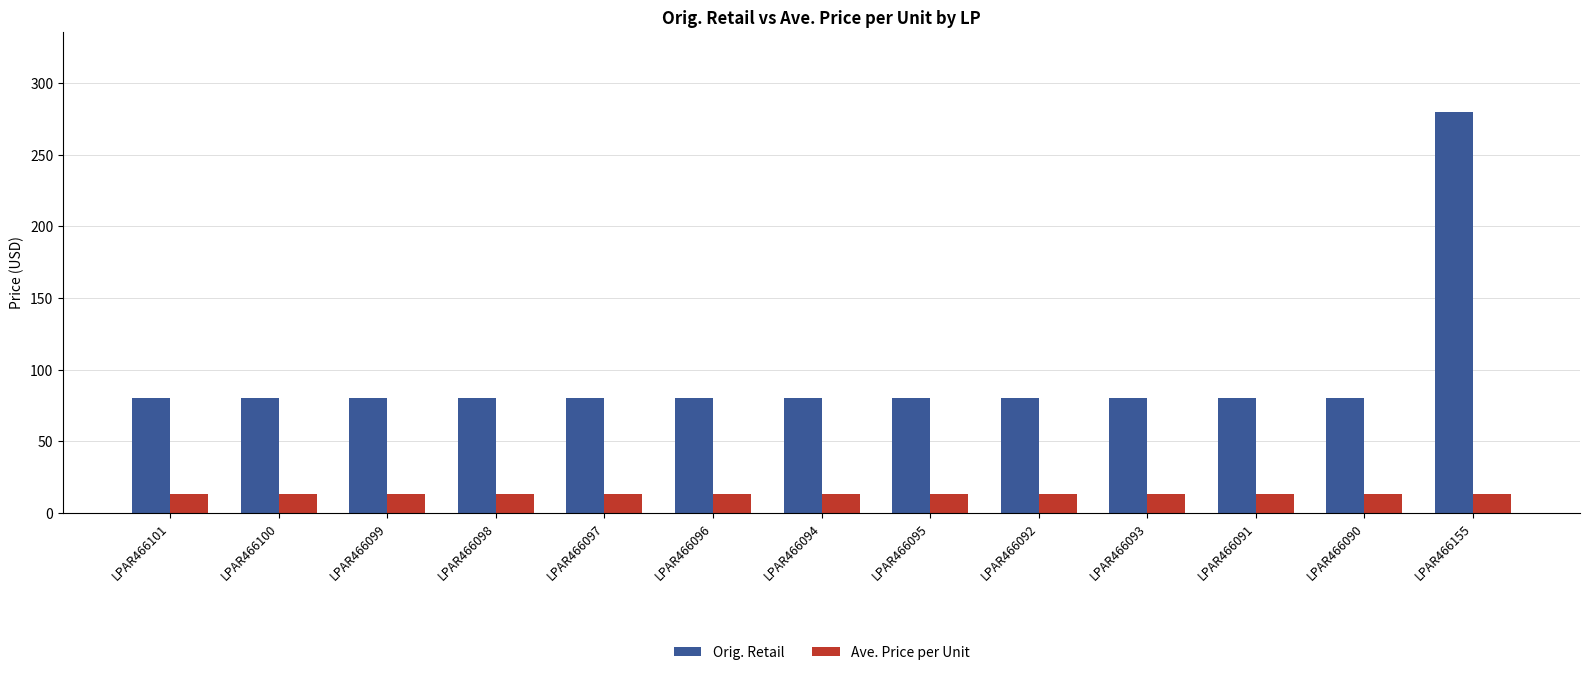

Does the chart contain stacked bars?

No